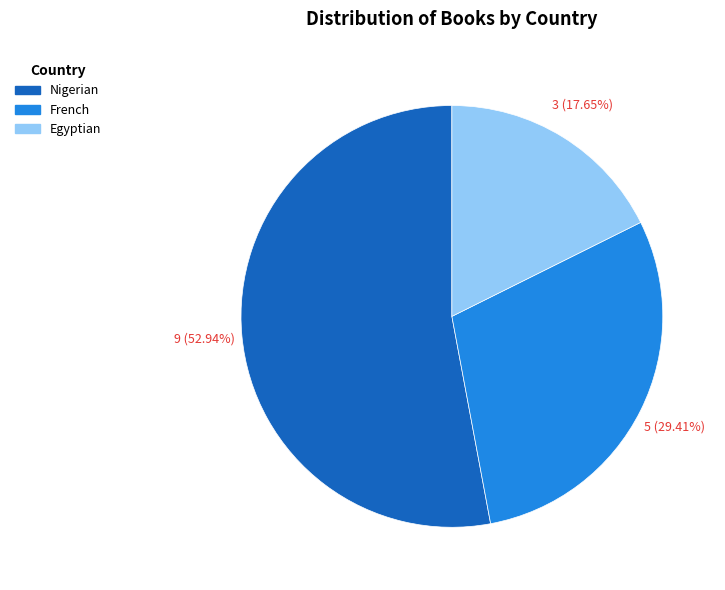

Which category has the smallest portion of the pie?

Egyptian